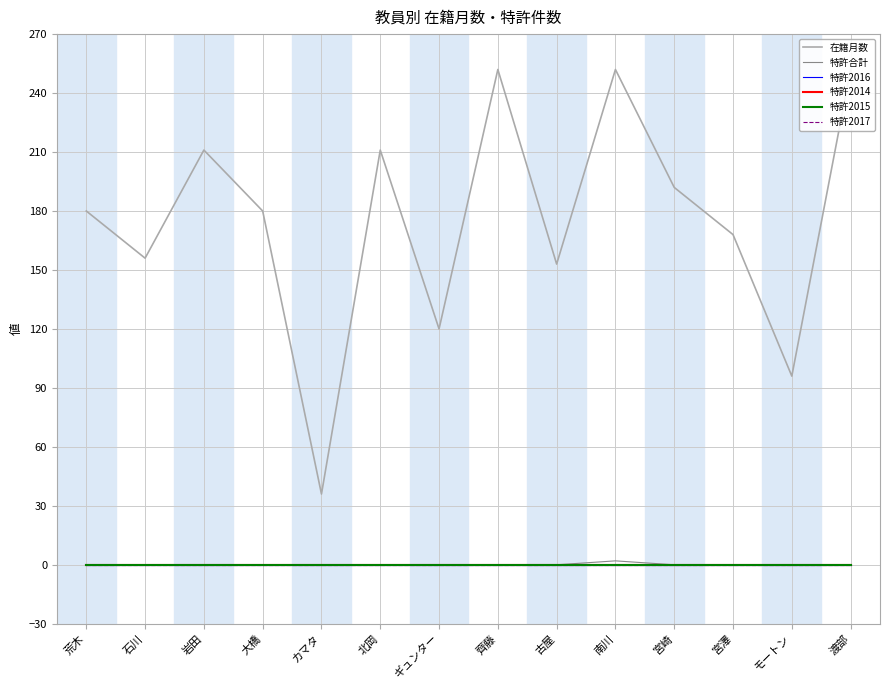

What is the maximum value shown in the chart?

252